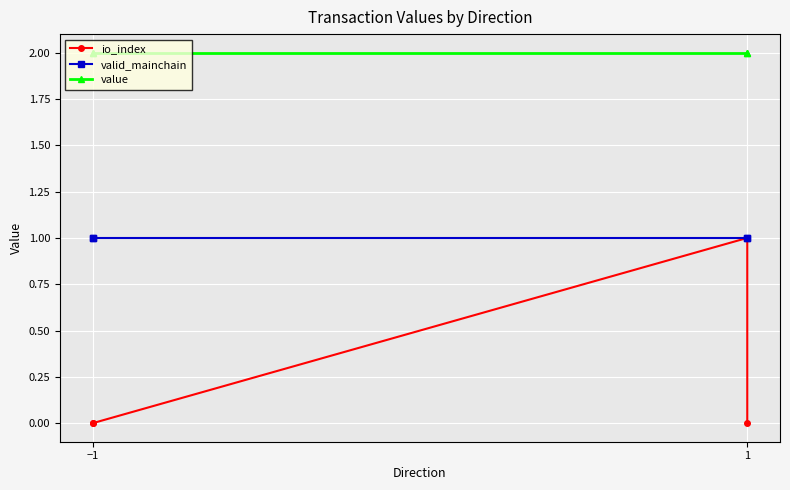

Which category has the lowest value in the value series?

−1